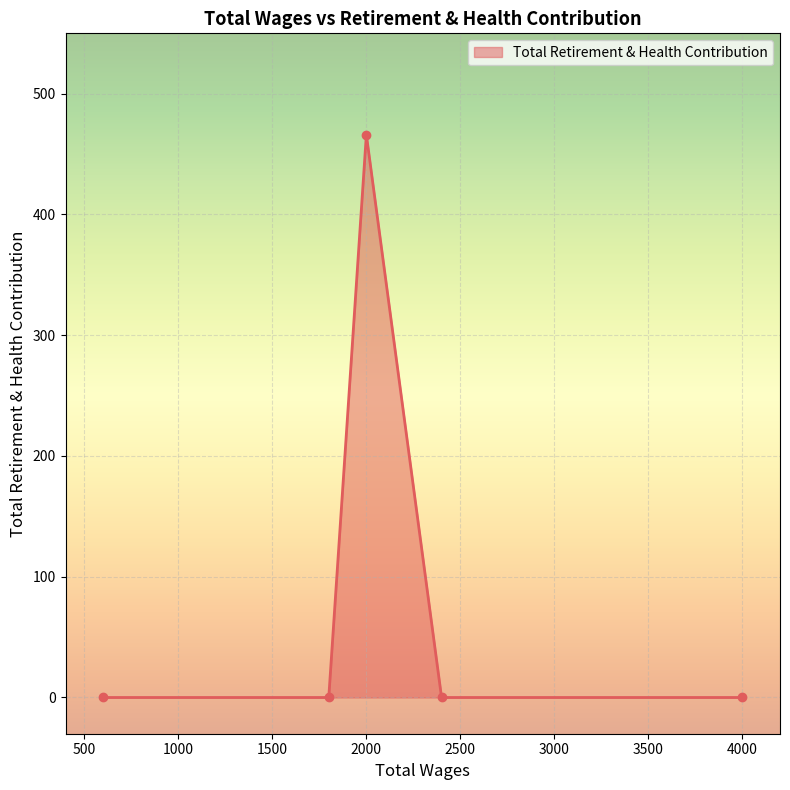

Reading left to right, what are all the values shown in this chart?

0	0	466	0	0